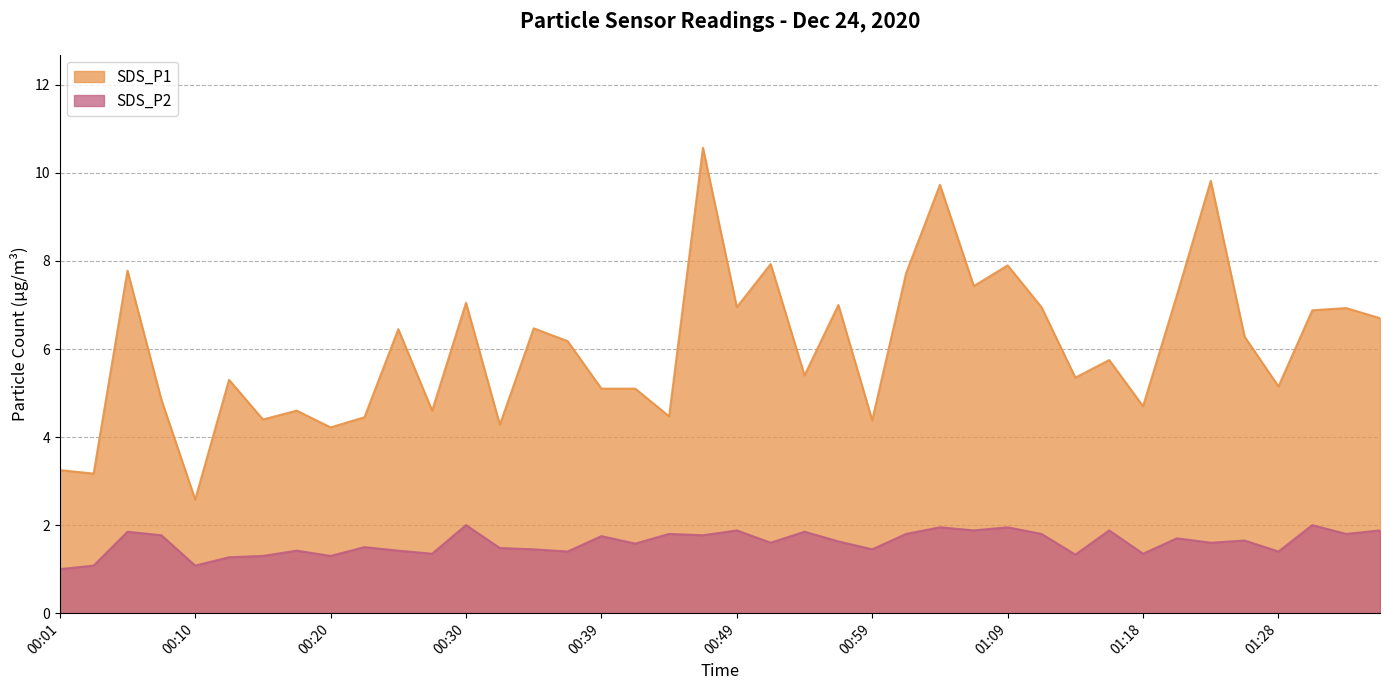

Which series has the largest total across all categories?

SDS_P1